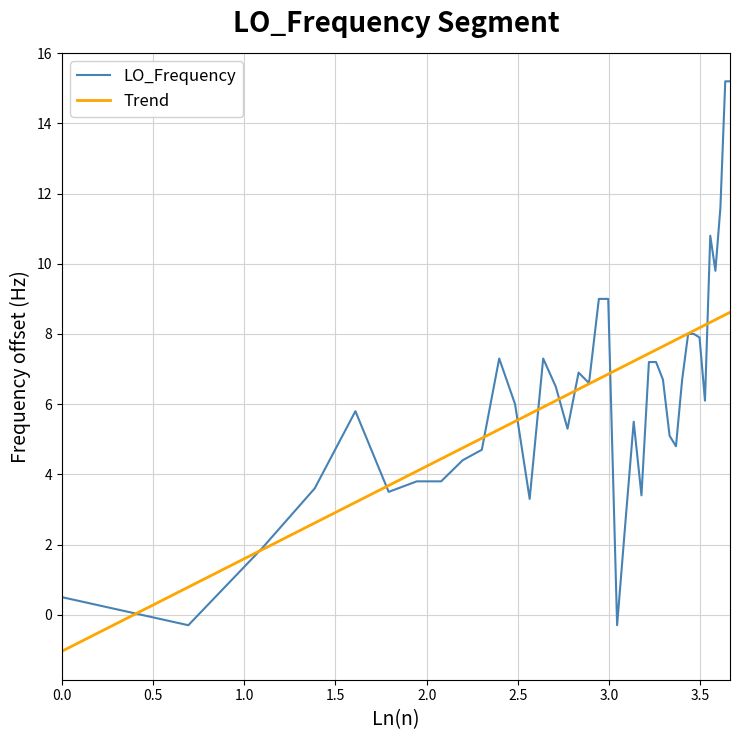

What is the highest value of the Trend series?

8.6